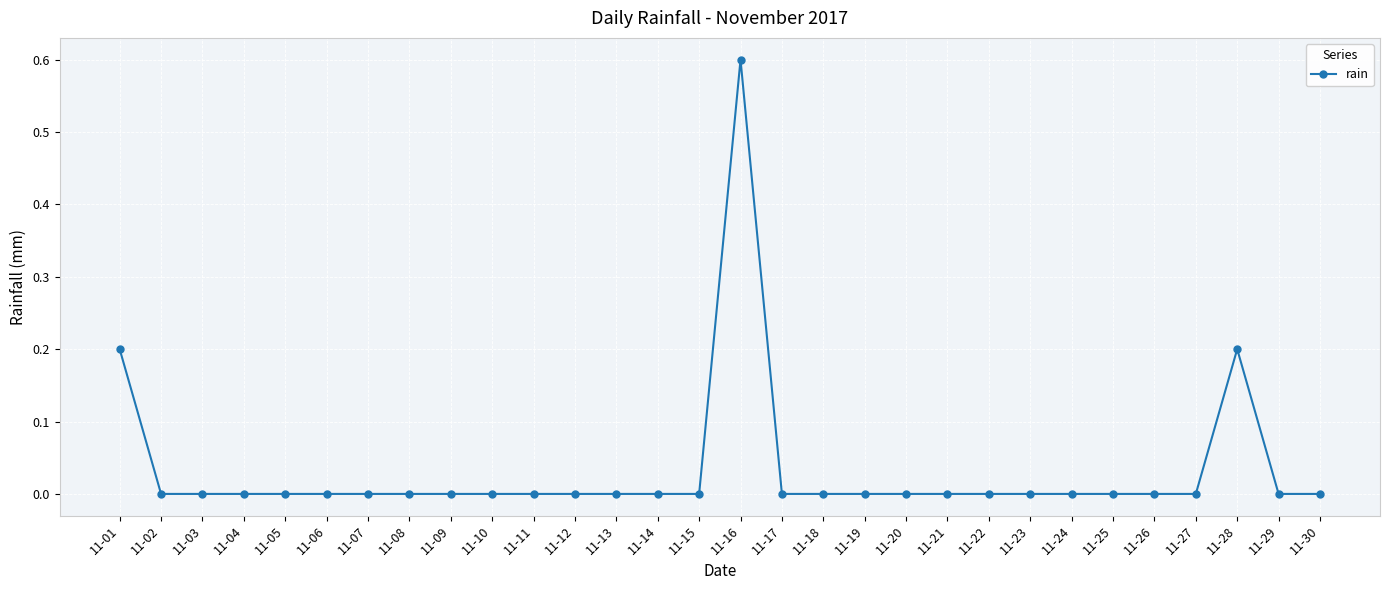

Between 11-10 and 11-28, which is larger?

11-28